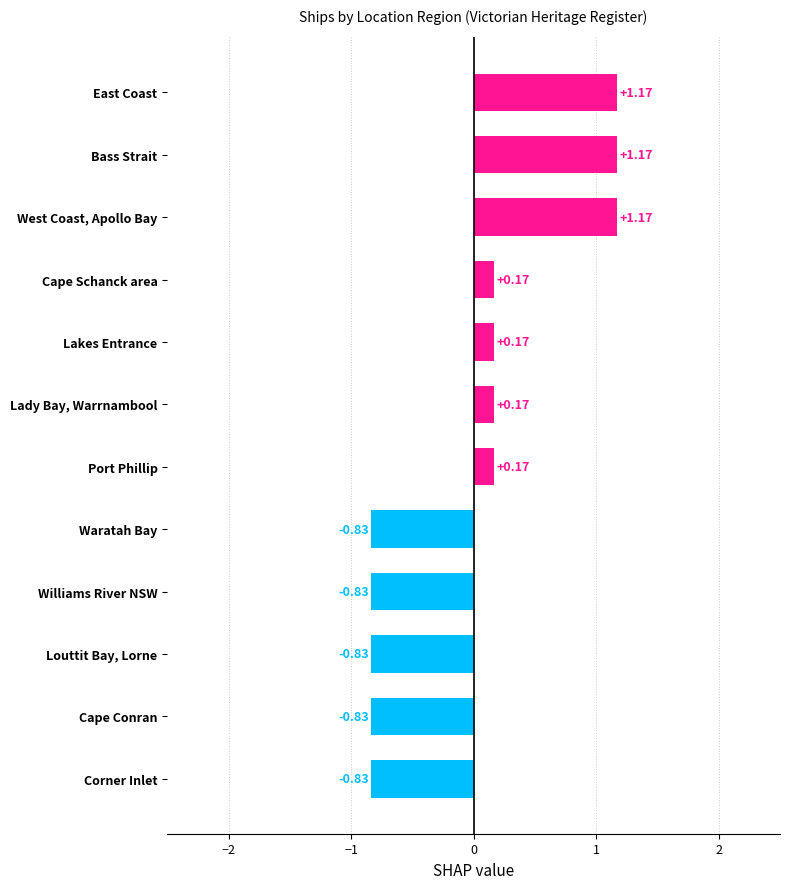

What is the difference between the second highest and minimum values?

2.0